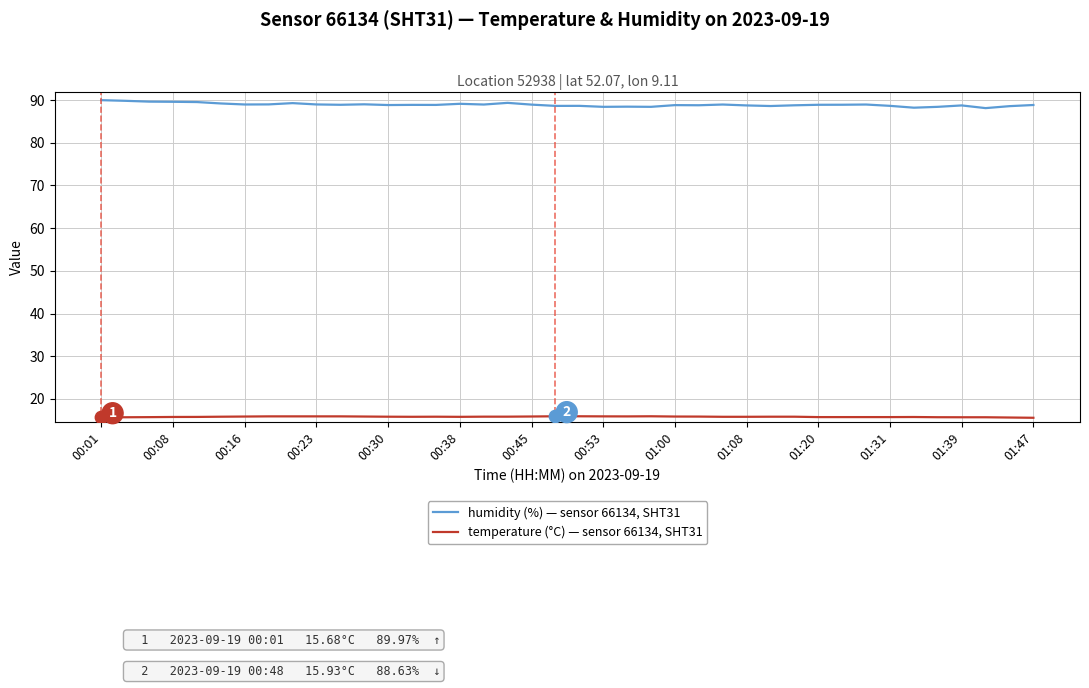

At how many categories does at least one series exceed 48?

40